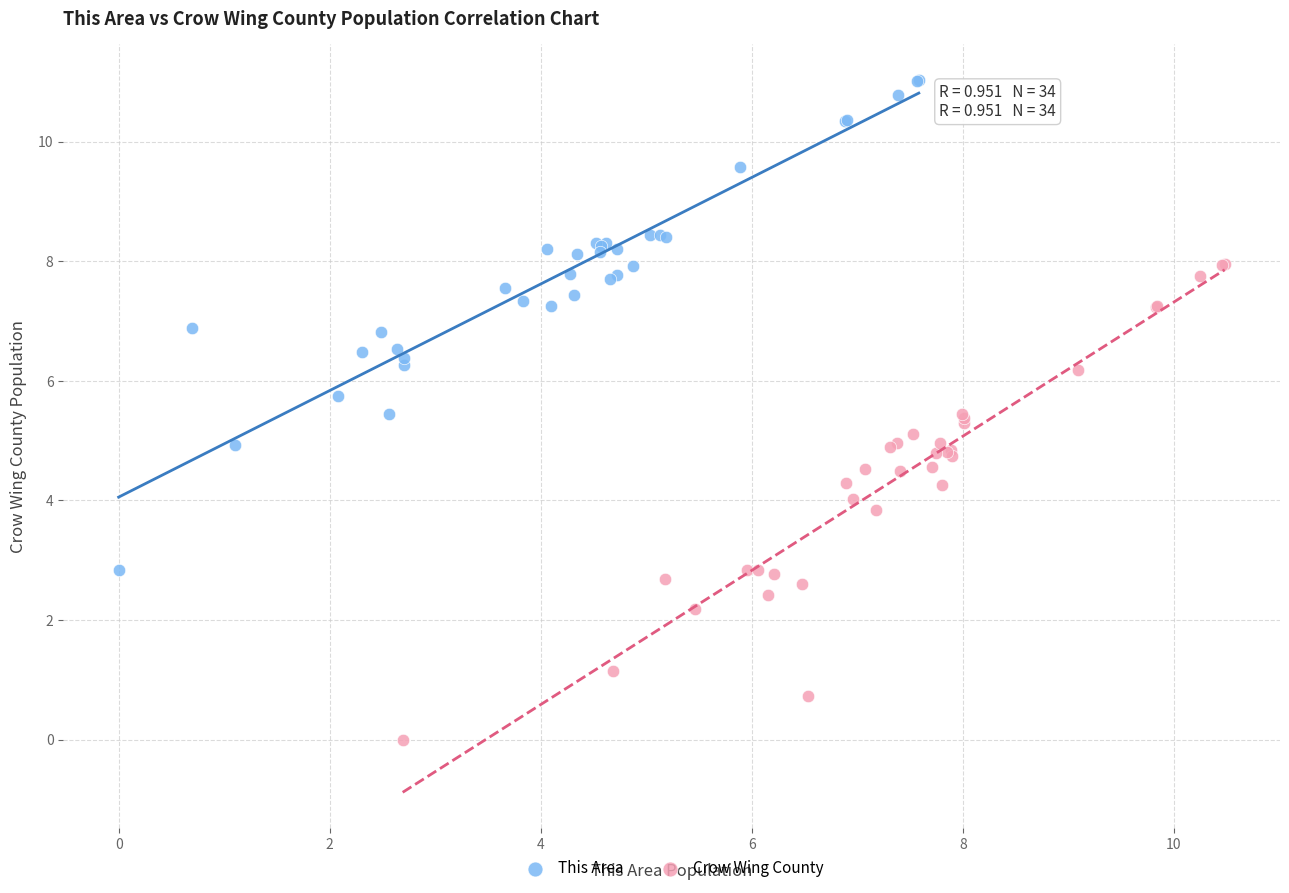

Which series has the largest Y range (max minus min)?

This Area